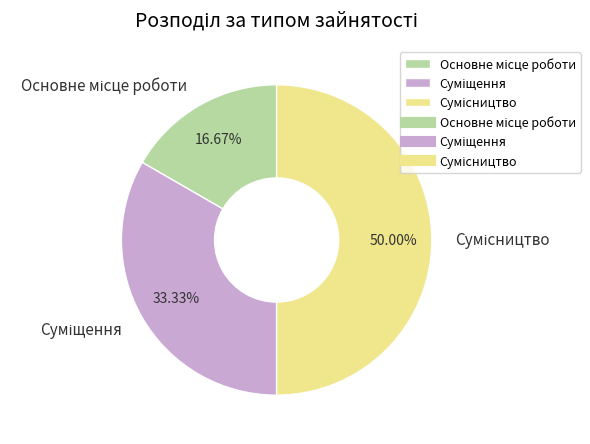

Is Основне місце роботи the majority of the pie?

No